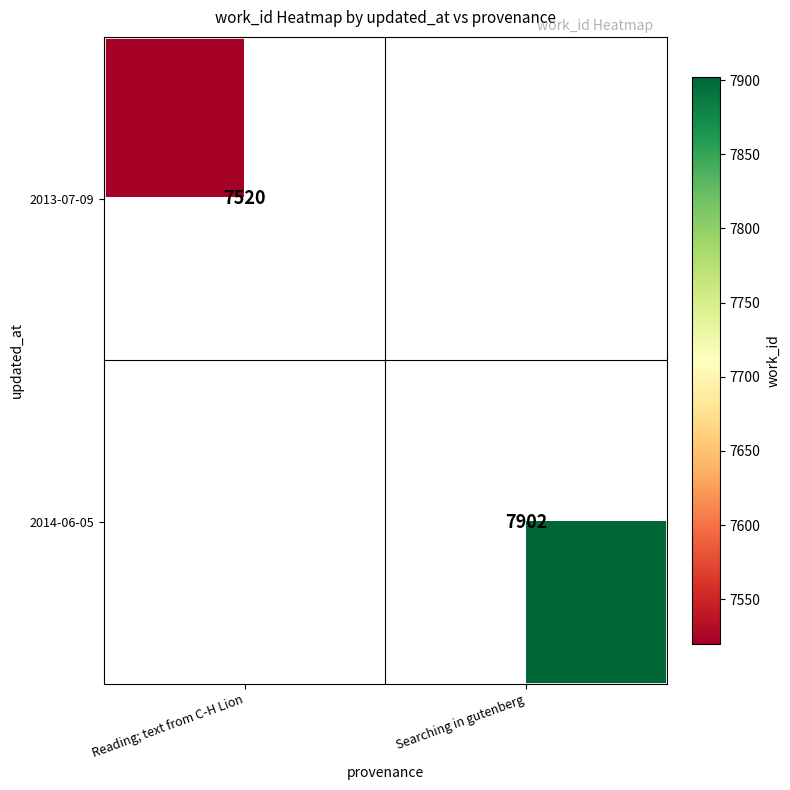

True or false: 2013-07-09 has a value of 4383 at Reading; text from C-H Lion.

False